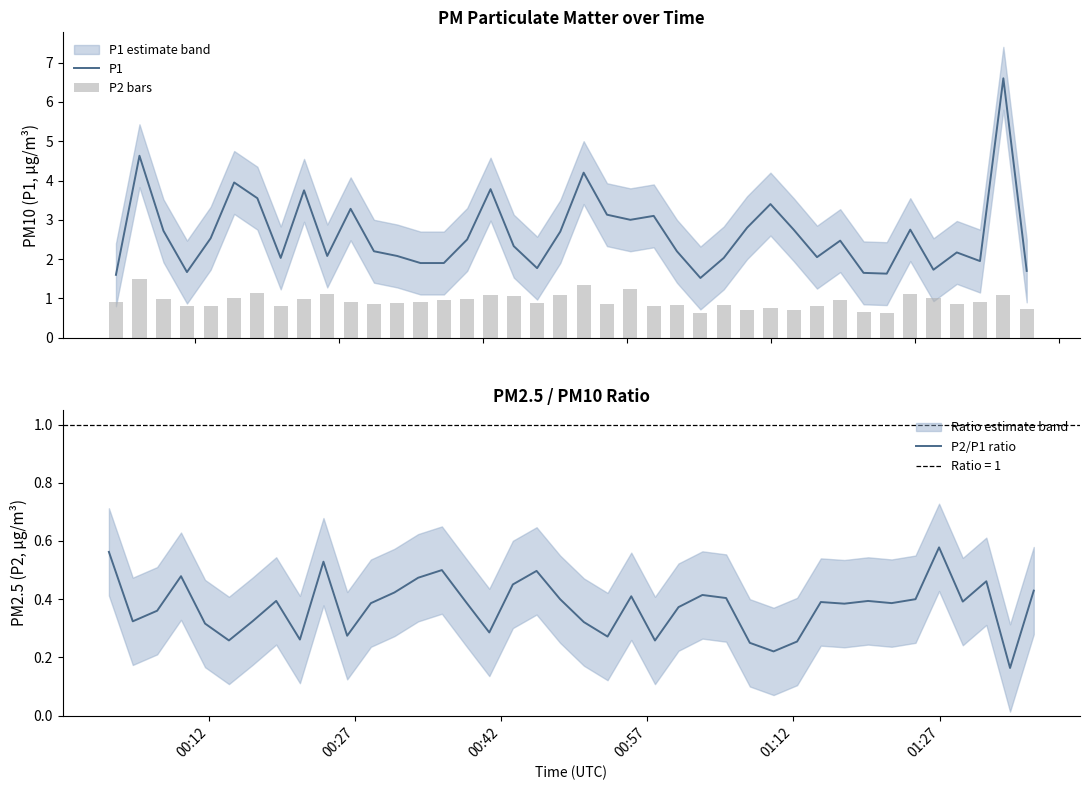

What is the highest value of the P2/P1 ratio series?

0.6